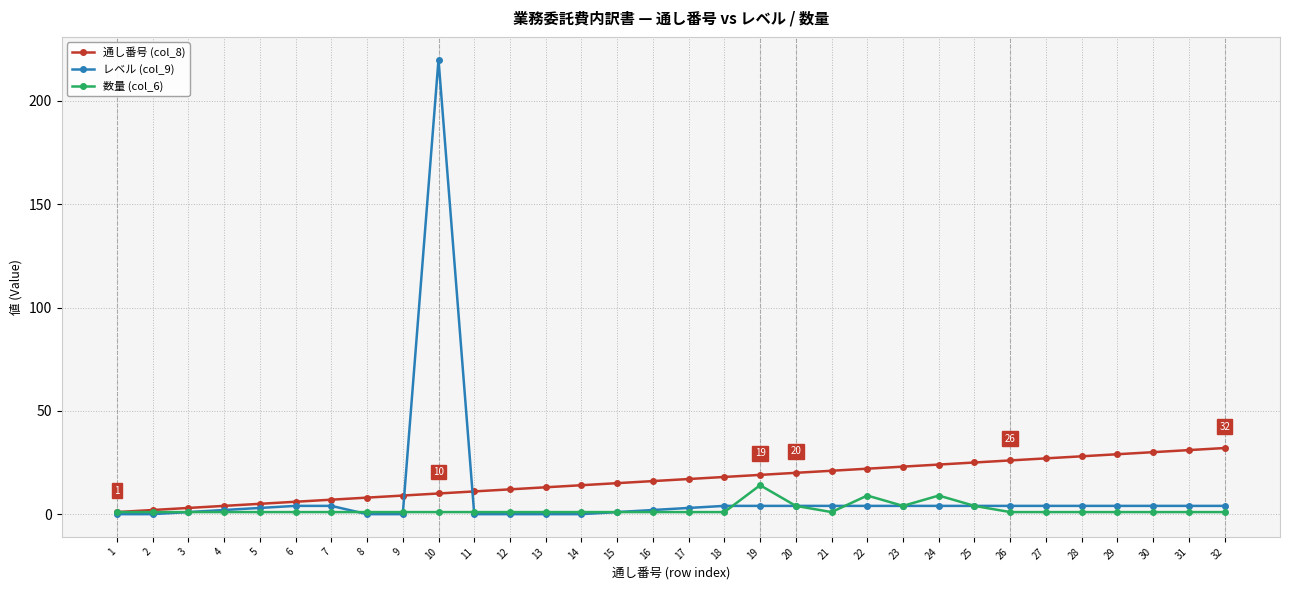

Which series has the largest total across all categories?

通し番号 (col_8)